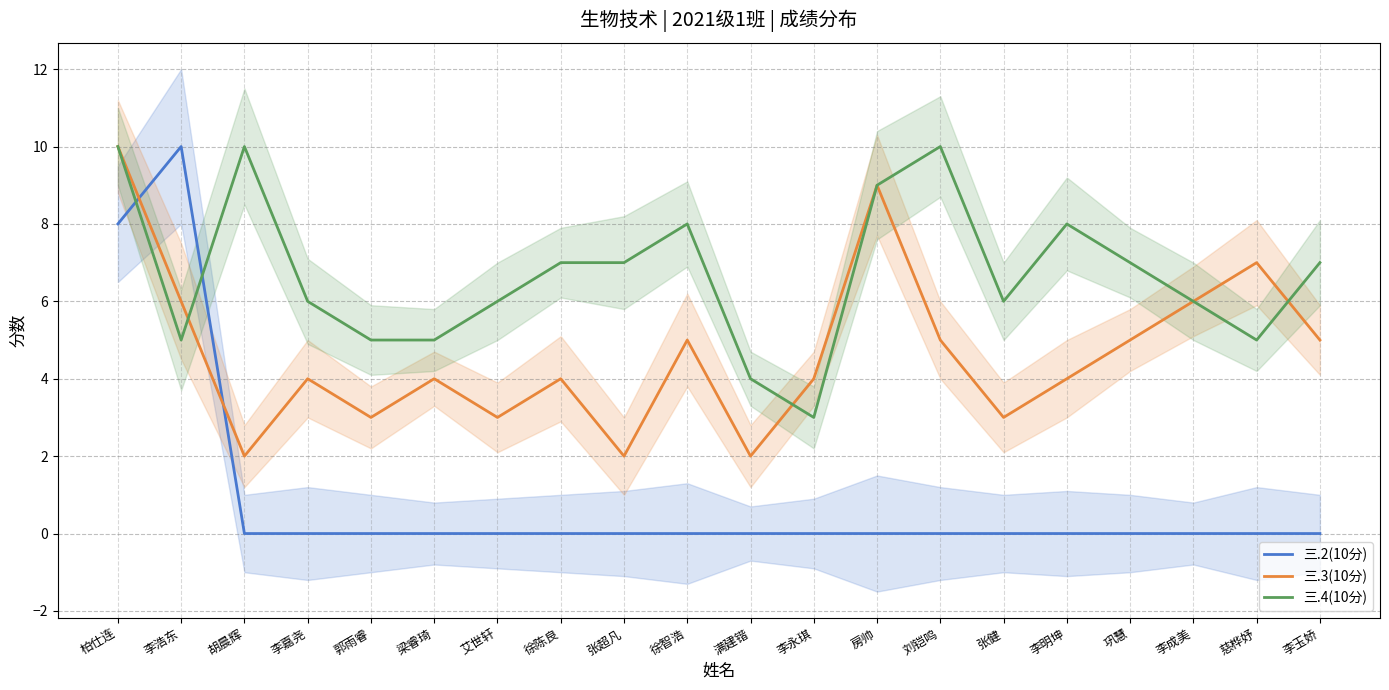

Is the value of 三.2(10分) at 李永琪 greater than the value of 三.4(10分) at 刘铠鸣?

No